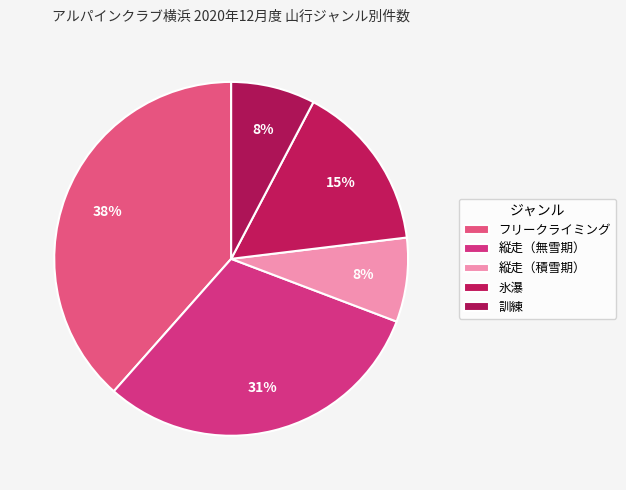

The 縦走（無雪期） slice represents 20% of the pie. True or false?

False